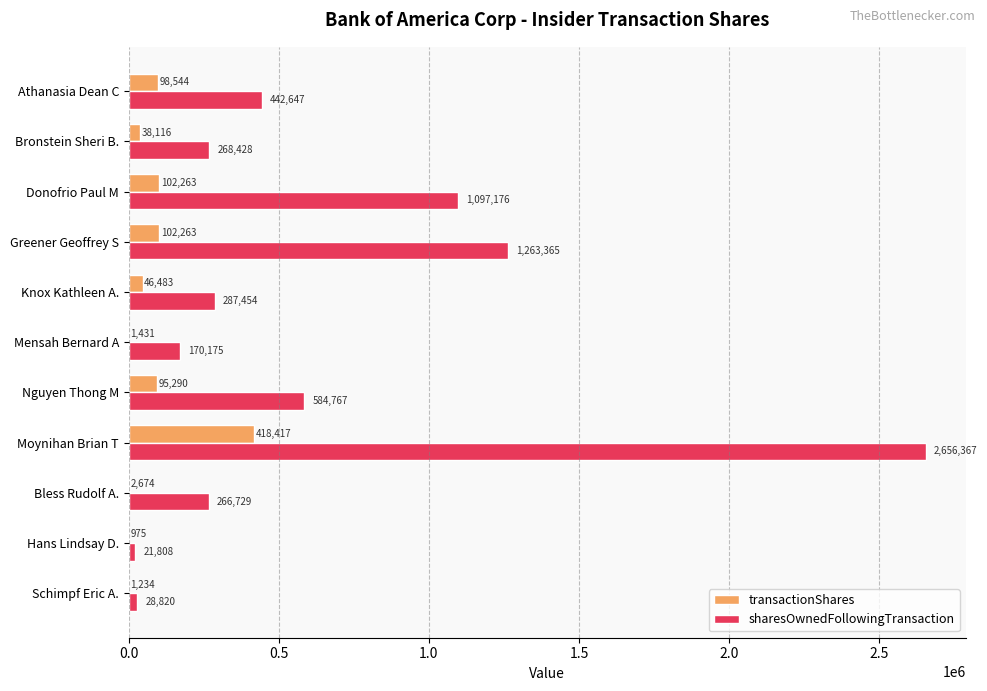

At which label is sharesOwnedFollowingTransaction closest to 1339087?

Greener Geoffrey S